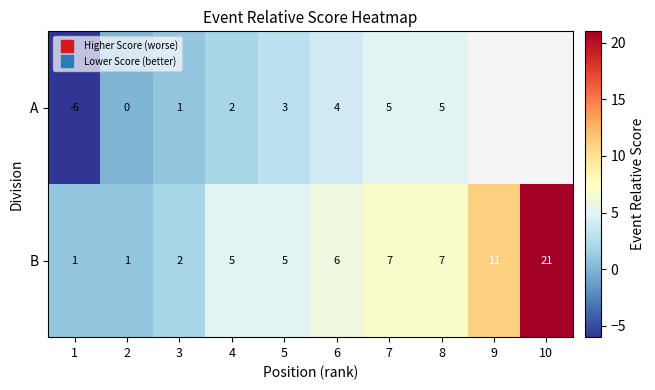

The value of B at 3 is 0.8. True or false?

False